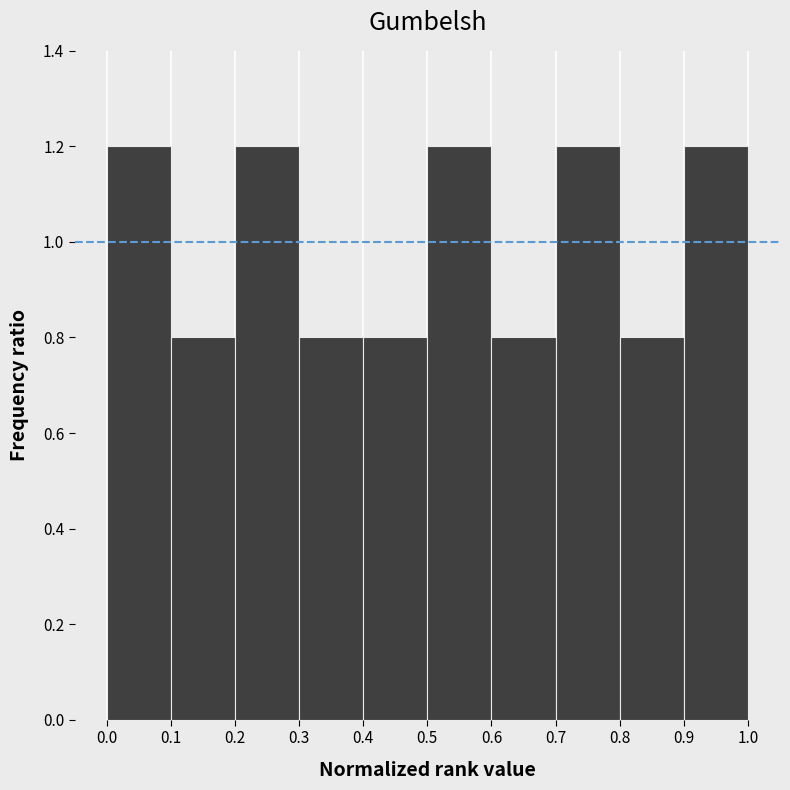

What is the height of the bar covering 0.1 to 0.2 on the x-axis? The values are not printed on the chart, so give them approximately, as read against the axis.

0.8